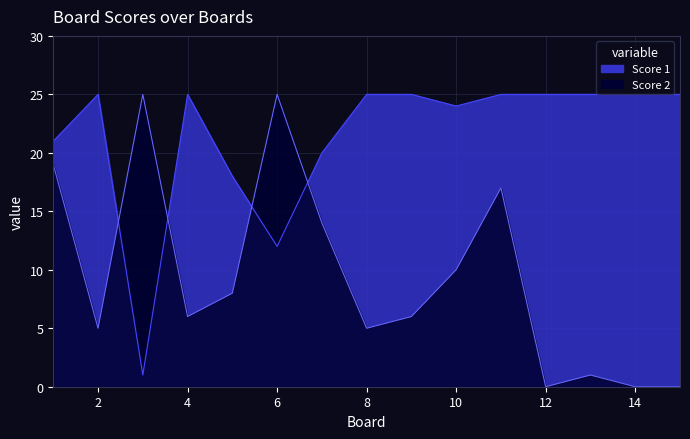

How many lines are shown in the chart?

2